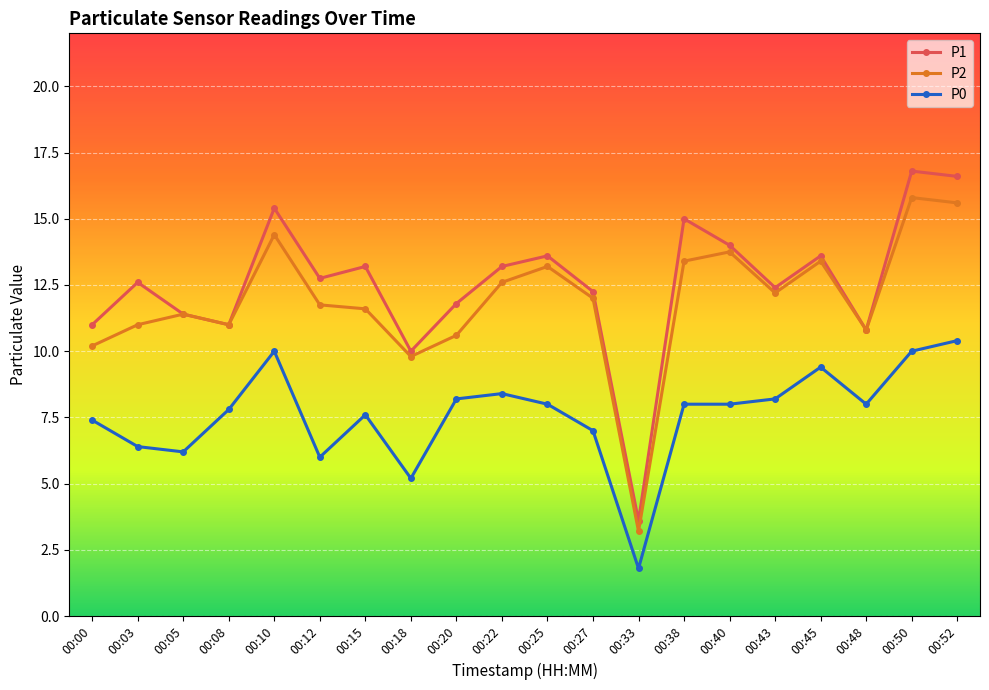

What is the sum of all P1 values?

251.0